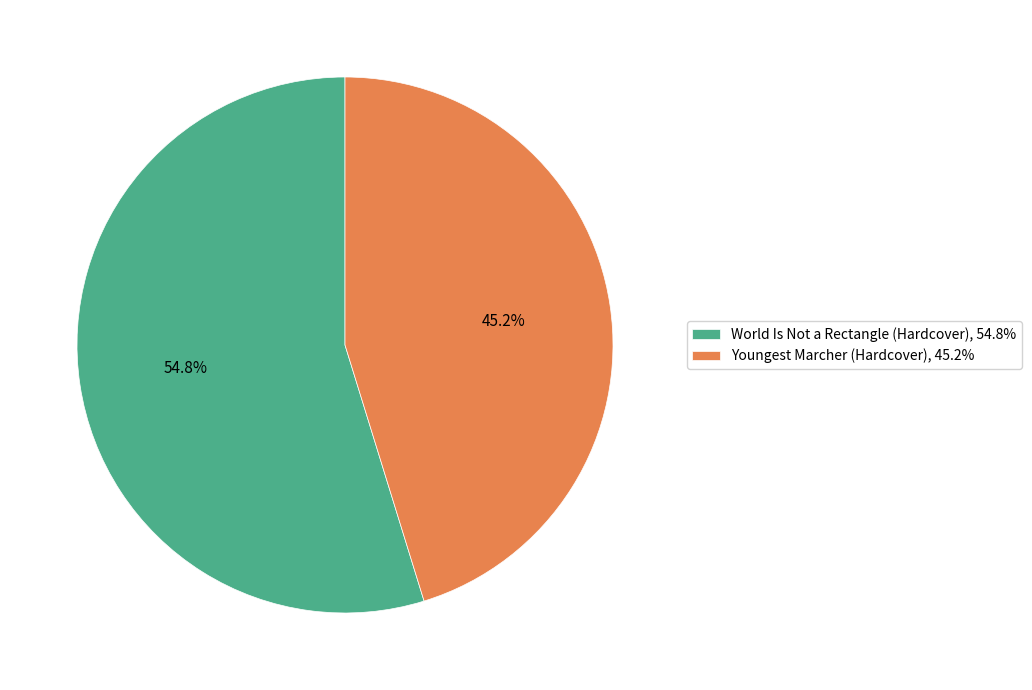

Combined, do Youngest Marcher (Hardcover) and World Is Not a Rectangle (Hardcover) account for over 50%?

Yes